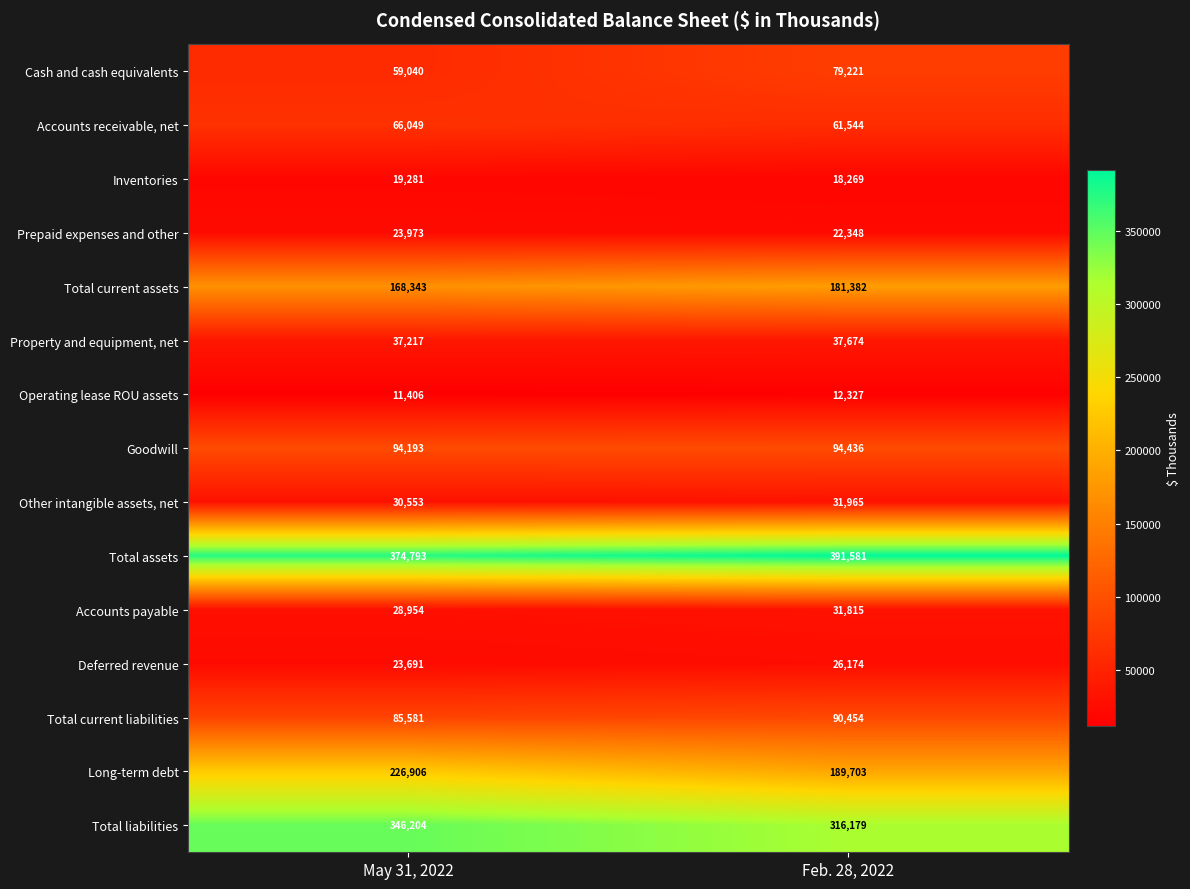

Rank the series at Feb. 28, 2022 from highest to lowest value.

Total assets, Total liabilities, Long-term debt, Total current assets, Goodwill, Total current liabilities, Cash and cash equivalents, Accounts receivable, net, Property and equipment, net, Other intangible assets, net, Accounts payable, Deferred revenue, Prepaid expenses and other, Inventories, Operating lease ROU assets